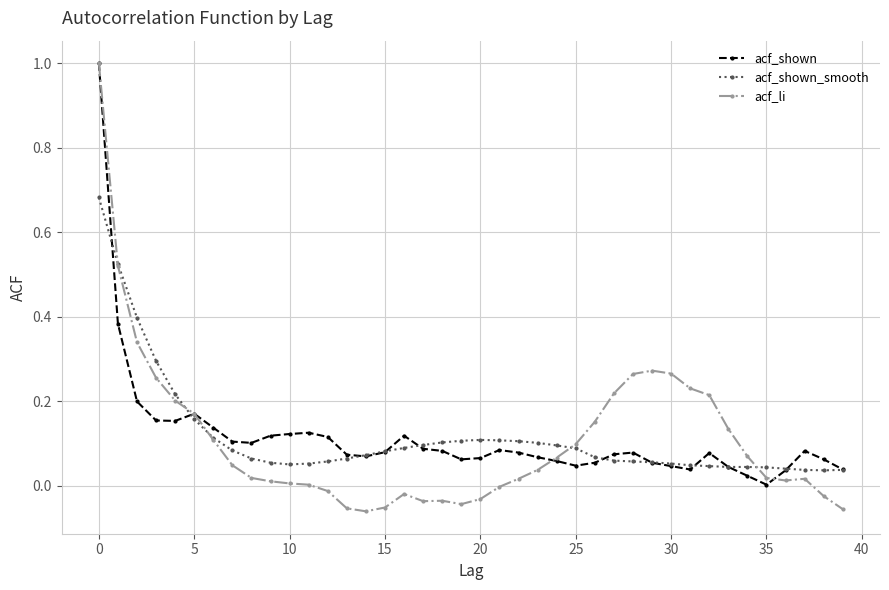

What is the greatest value displayed?

1.0